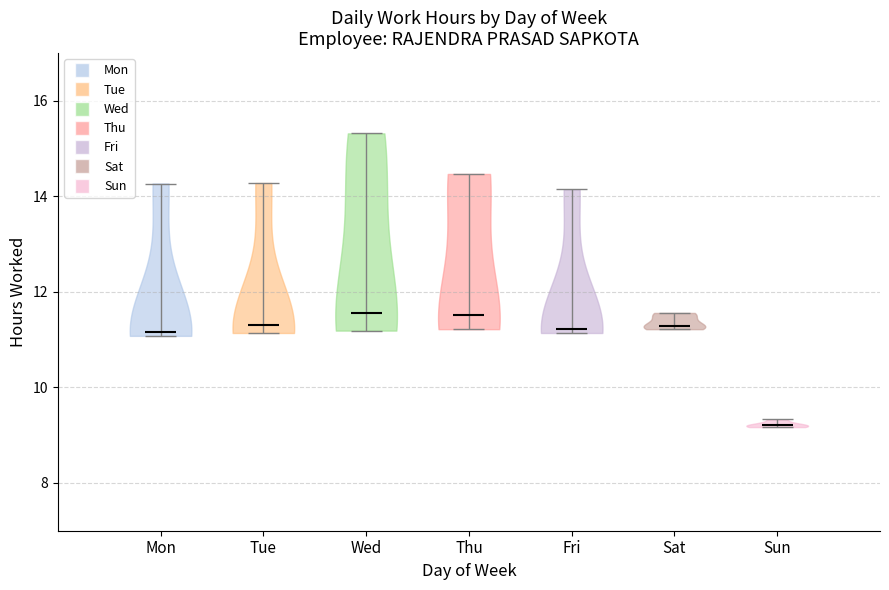

What is the highest point the violin for Tue reaches on the y-axis? The values are not printed on the chart, so give them approximately, as read against the axis.

14.2